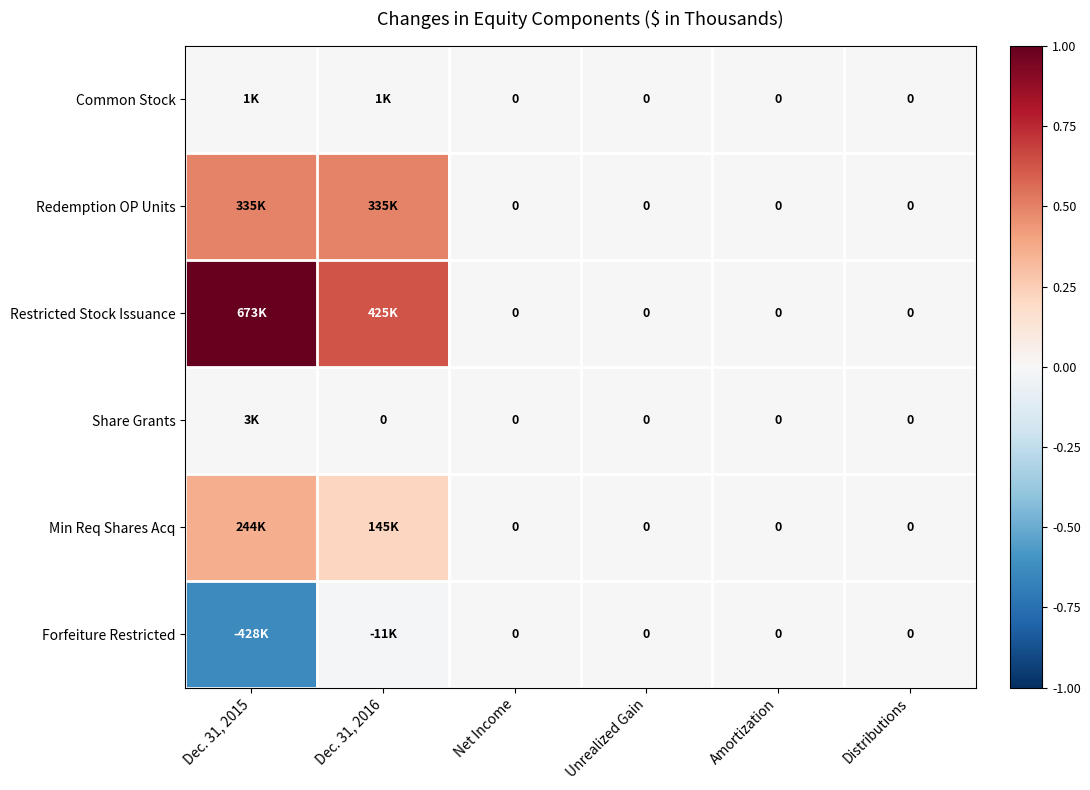

How many categories are shown in the chart?

6